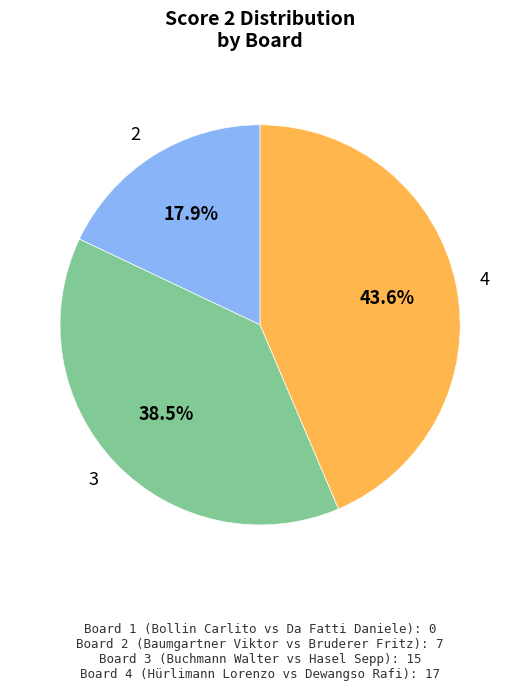

Rank the categories by value from lowest to highest.

1, 2, 3, 4